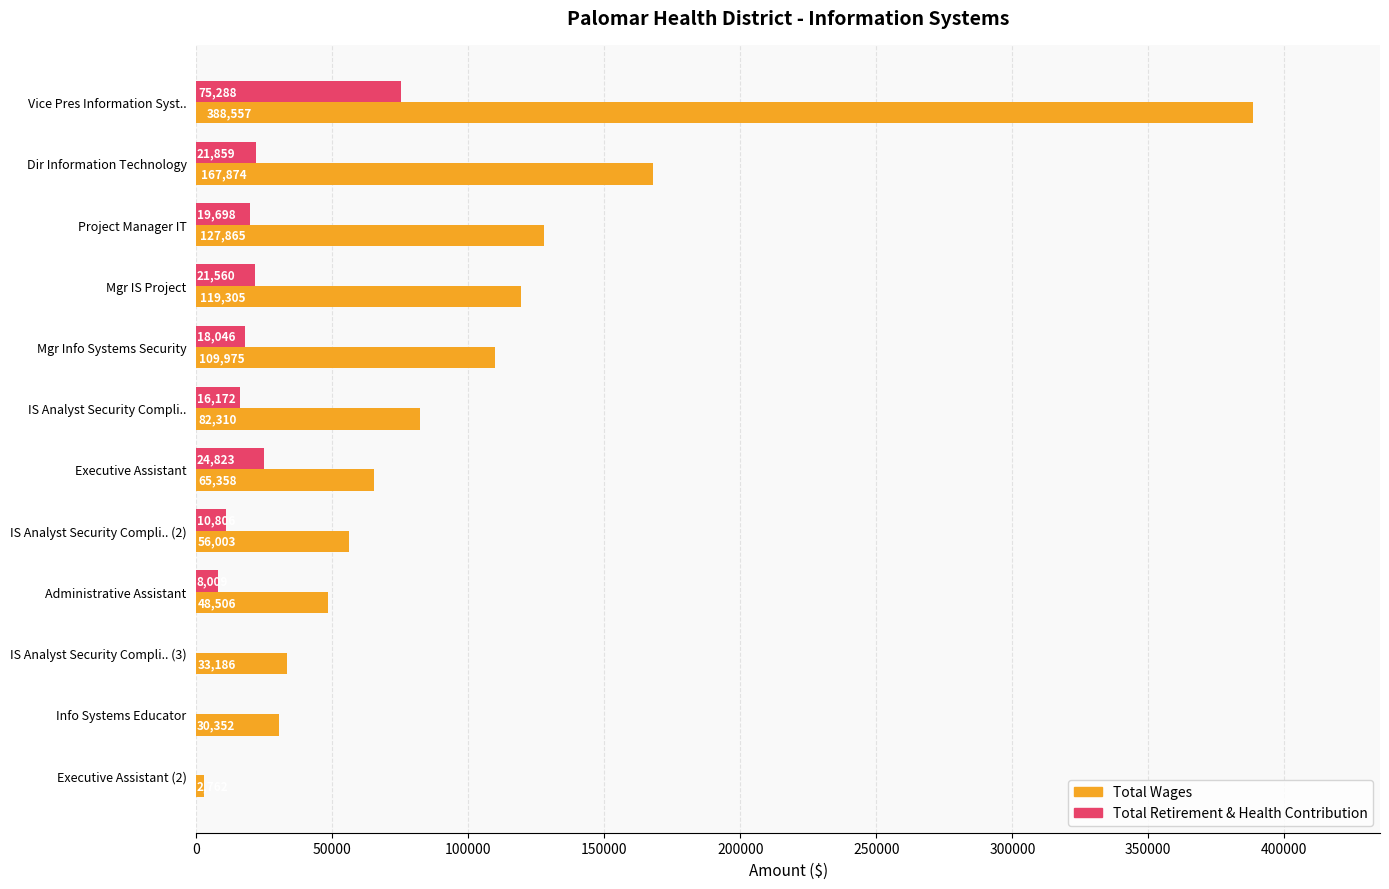

True or false: Total Wages has a value of 2762 at Executive Assistant (2).

True